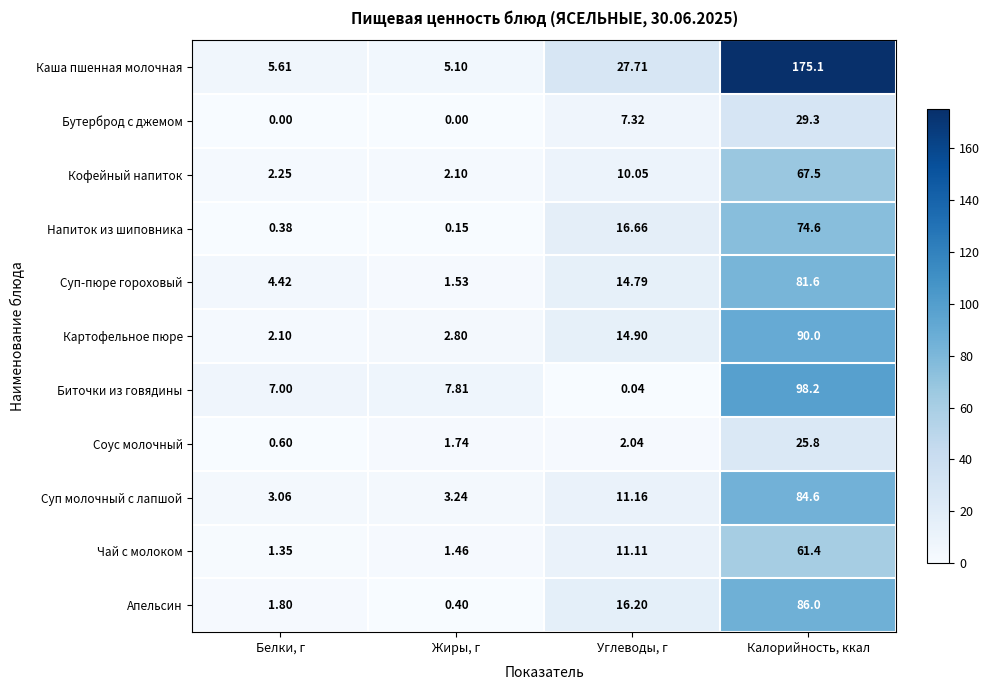

Which series has the widest spread of values?

Каша пшенная молочная